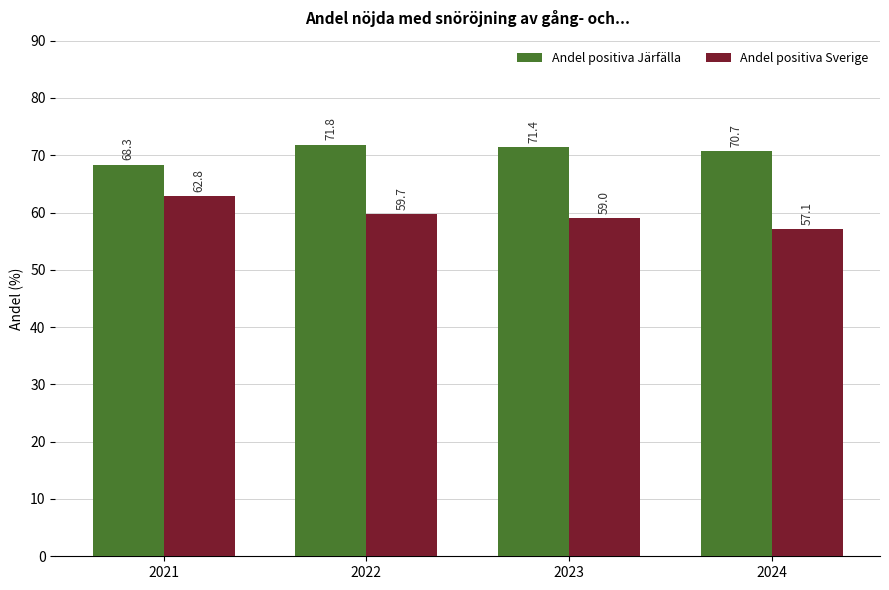

At which label is Andel positiva Sverige closest to 59?

2023